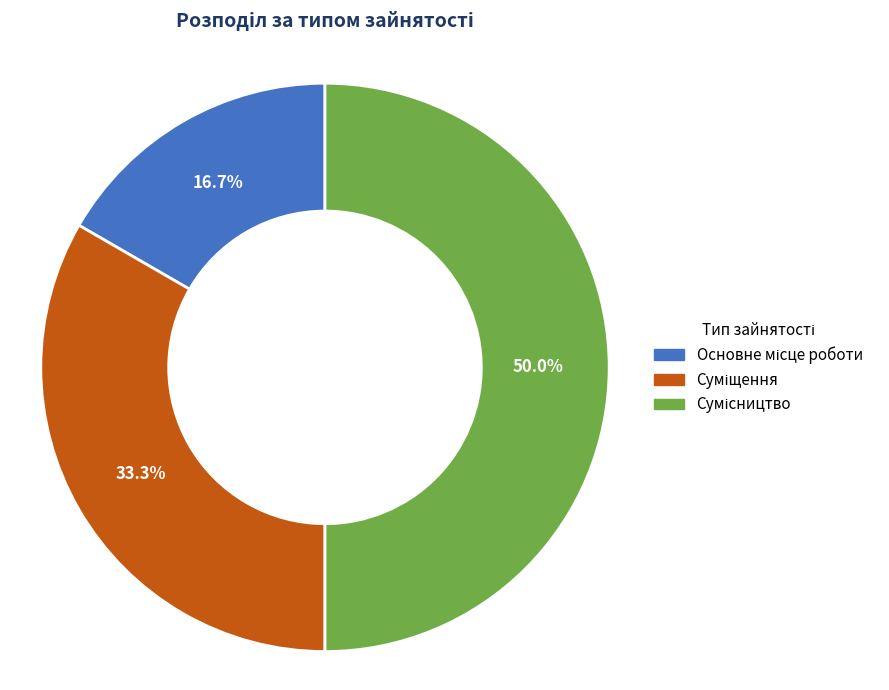

Do Суміщення and Сумісництво together represent more than half of the pie?

Yes